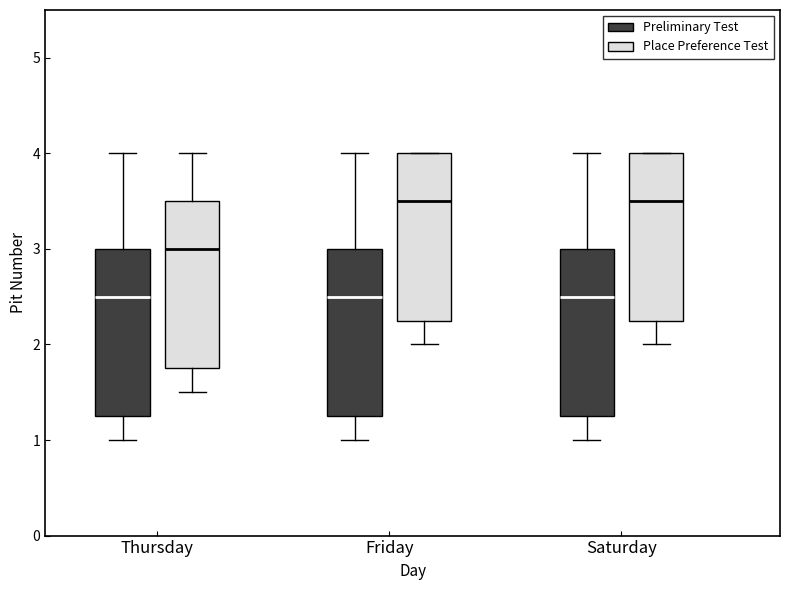

Reading left to right, read every box against the y-axis: the position of its median line, the range the box covers, and the ends of its whiskers. The values are not printed on the chart, so give them approximately, as read against the axis.

Thursday (Preliminary Test): median 2.5, box 1.3 to 3.0, whiskers 1.0 to 4.0
Thursday (Place Preference Test): median 3.0, box 1.8 to 3.5, whiskers 1.5 to 4.0
Friday (Preliminary Test): median 2.5, box 1.3 to 3.0, whiskers 1.0 to 4.0
Friday (Place Preference Test): median 3.5, box 2.3 to 4.0, whiskers 2.0 to 4.0
Saturday (Preliminary Test): median 2.5, box 1.3 to 3.0, whiskers 1.0 to 4.0
Saturday (Place Preference Test): median 3.5, box 2.3 to 4.0, whiskers 2.0 to 4.0